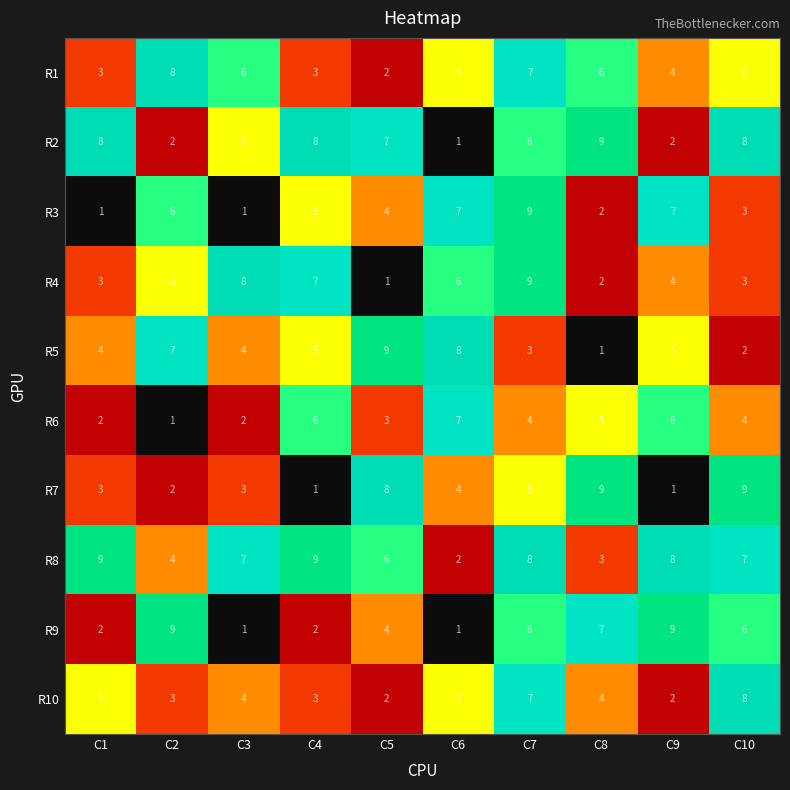

What is the difference between the highest and lowest values at C8?

8